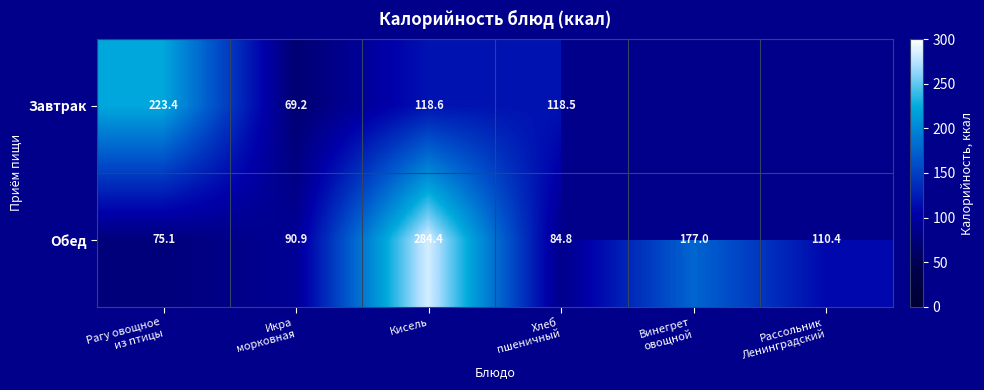

At which label does Обед reach its peak?

Кисель